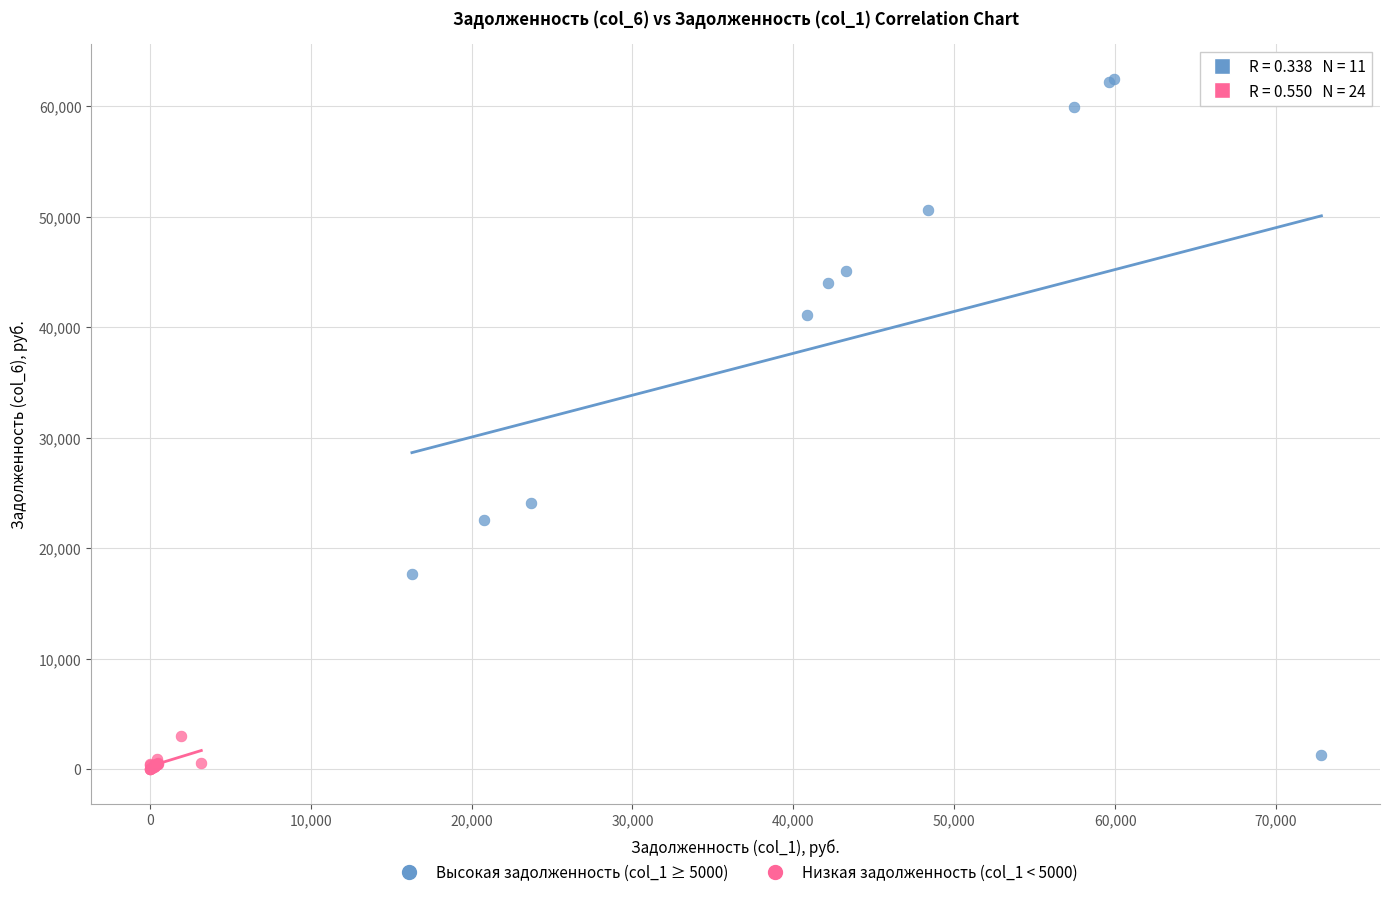

Which series contains the highest Y value?

Высокая задолженность (col_1 ≥ 5000)